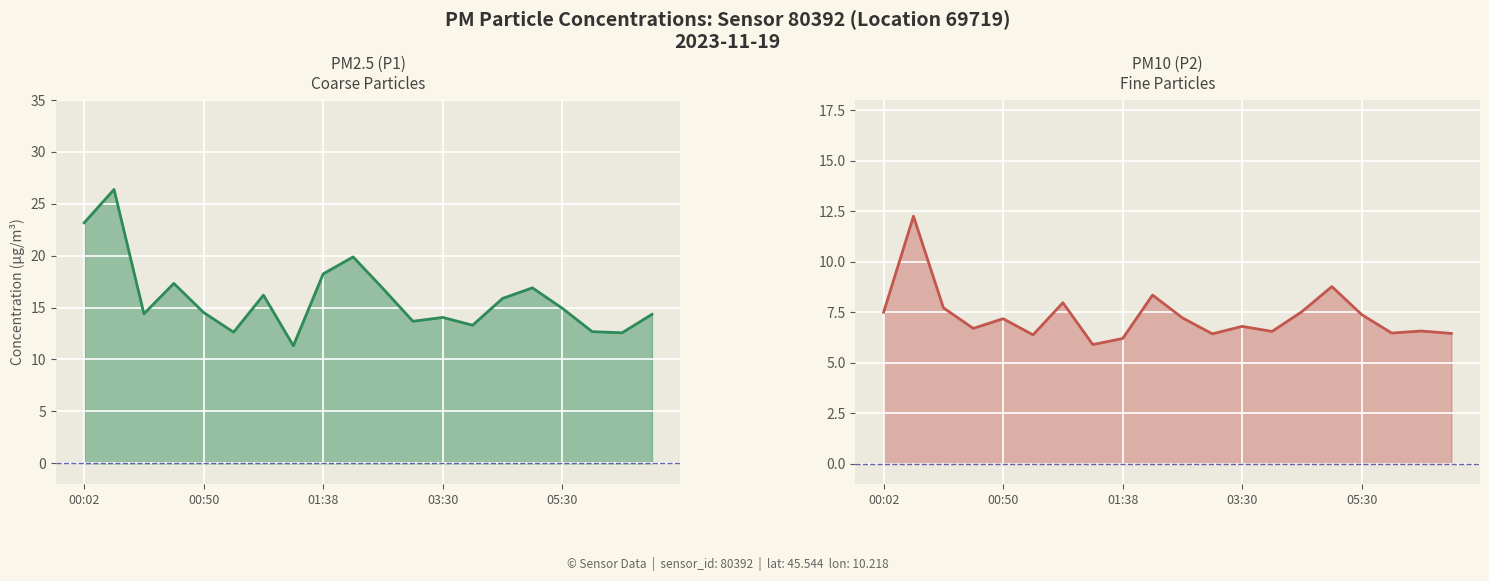

Where is P2 nearest to the value 9?

15